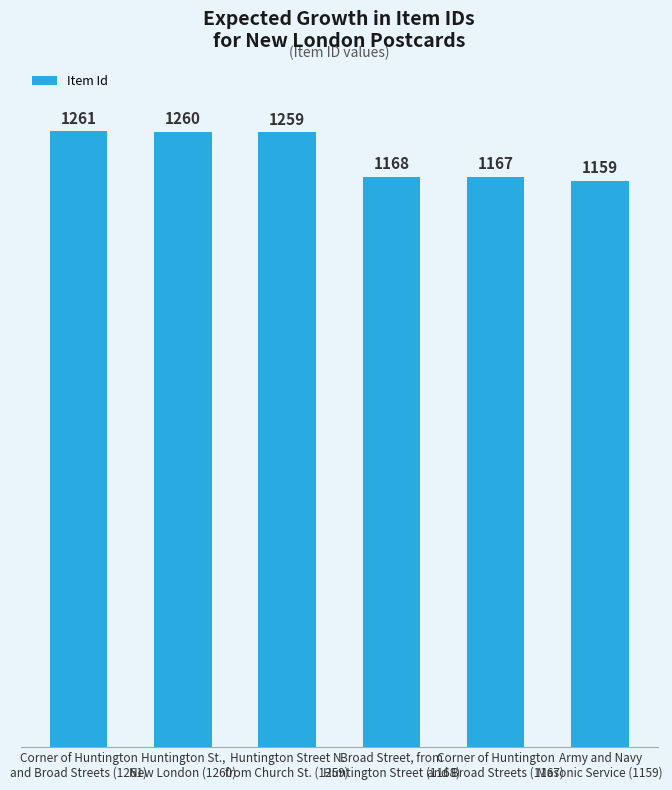

Is it true that the value at Huntington Street N.
from Church St. (1259) is 1259?

True